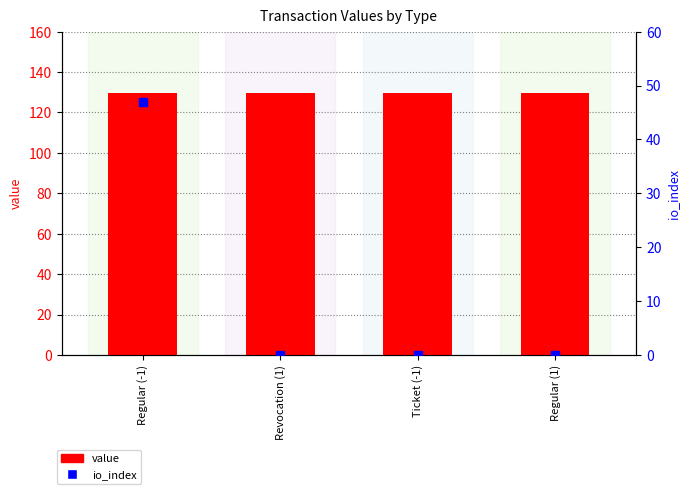

Which series reaches the maximum Y coordinate?

value